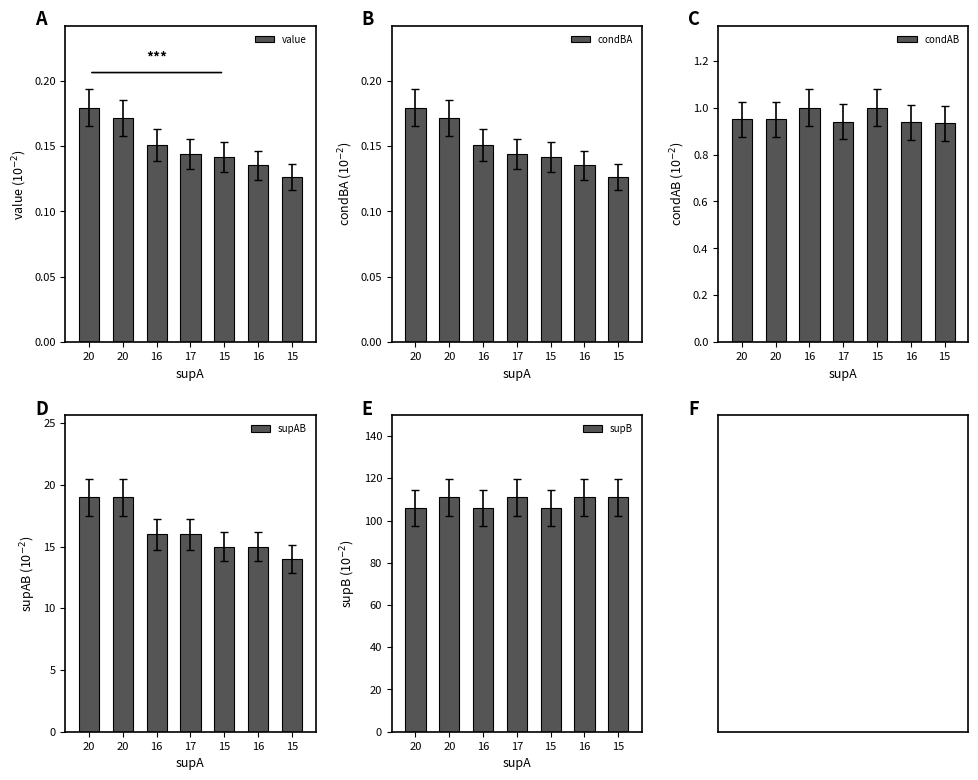

Which series has the largest total across all categories?

supB